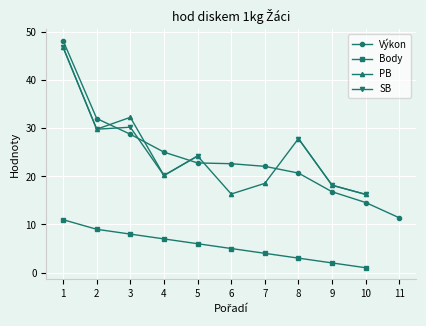

What is the maximum value shown in the chart?

48.3